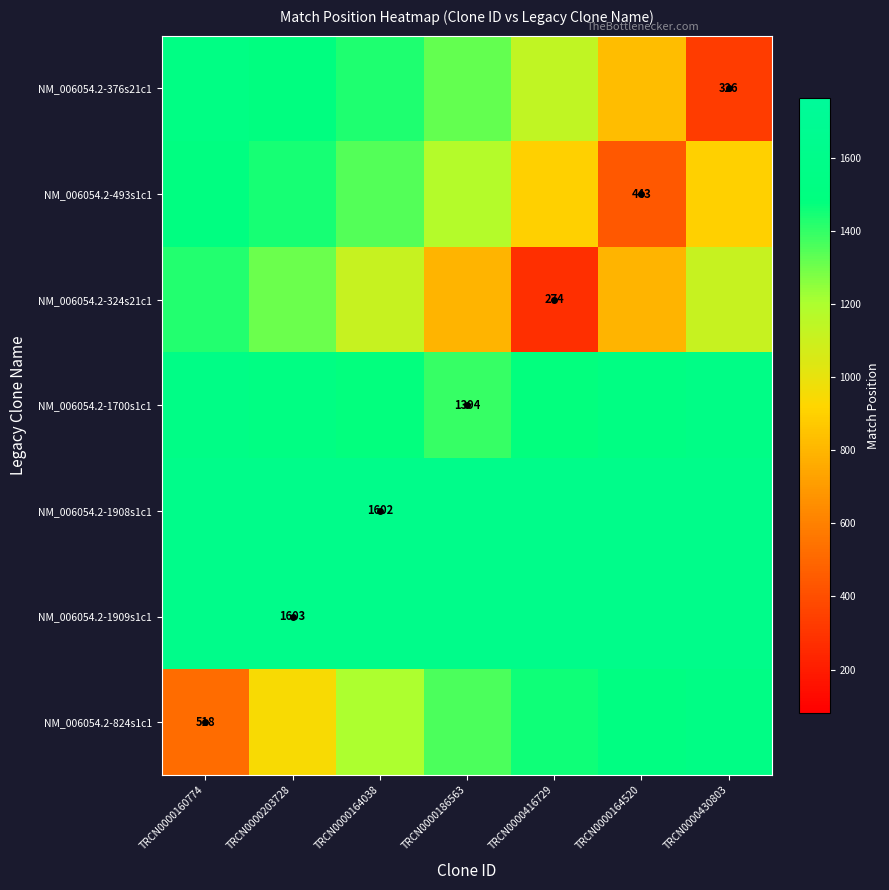

The NM_006054.2-1908s1c1 series shows 1010.7 at TRCN0000186563. True or false?

False